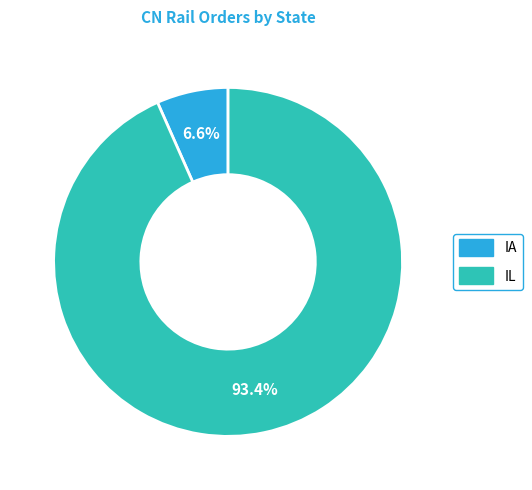

To the nearest percent, what is the difference between the IL and IA slice percentages?

87%